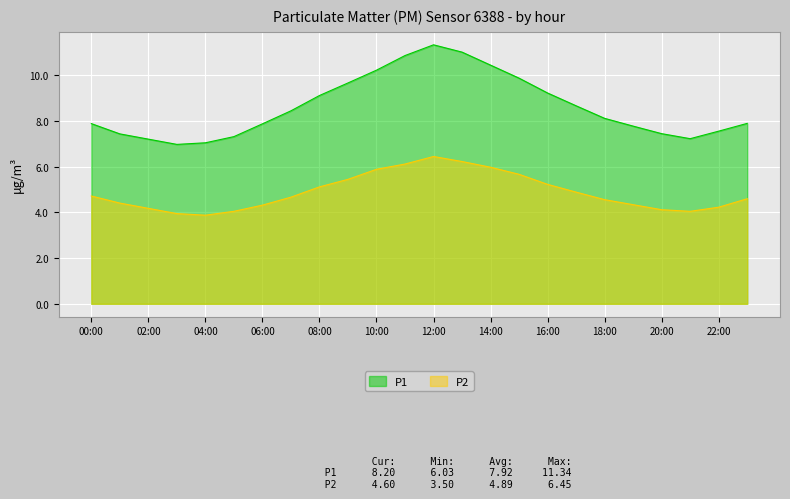

True or false: P2 and P1 intersect in this chart.

False